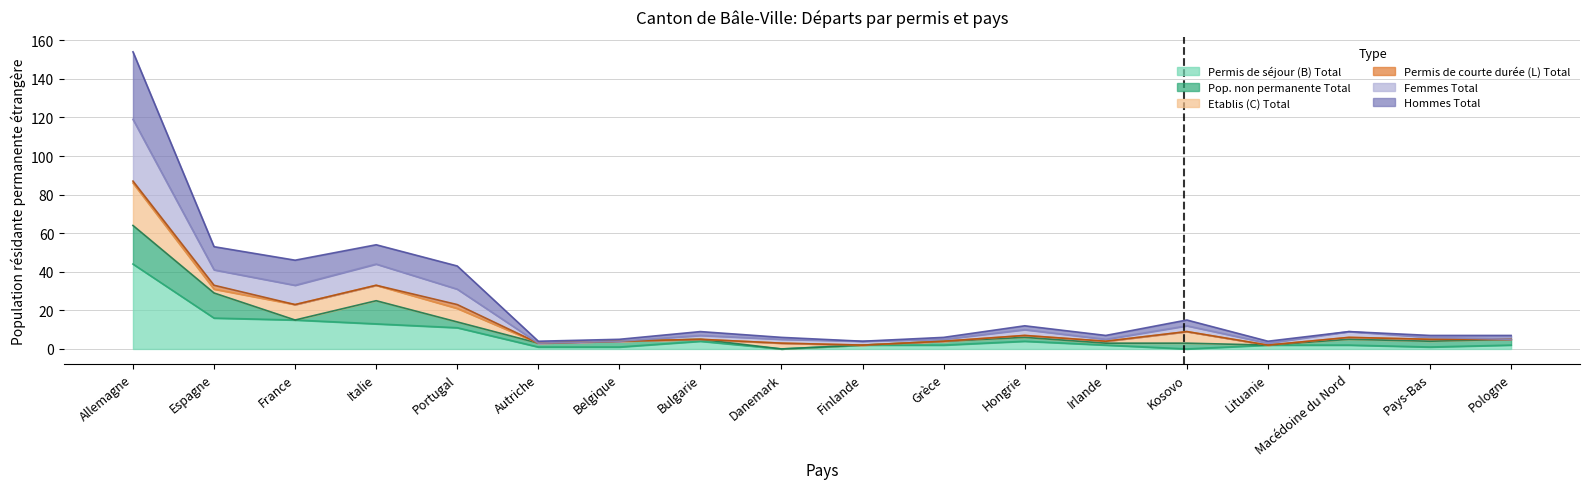

True or false: Hommes Total and Permis de séjour (B) Total intersect in this chart.

False